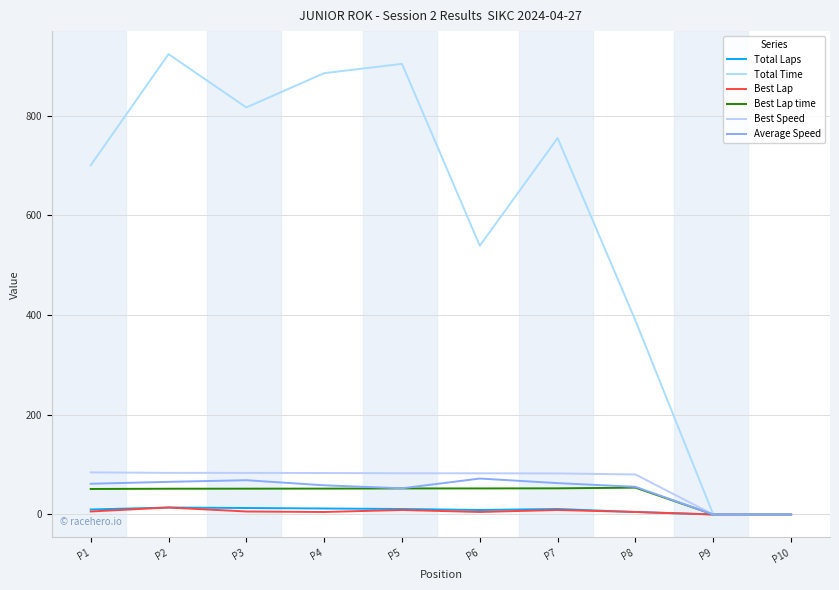

Does the chart display data point markers on the line(s)?

No